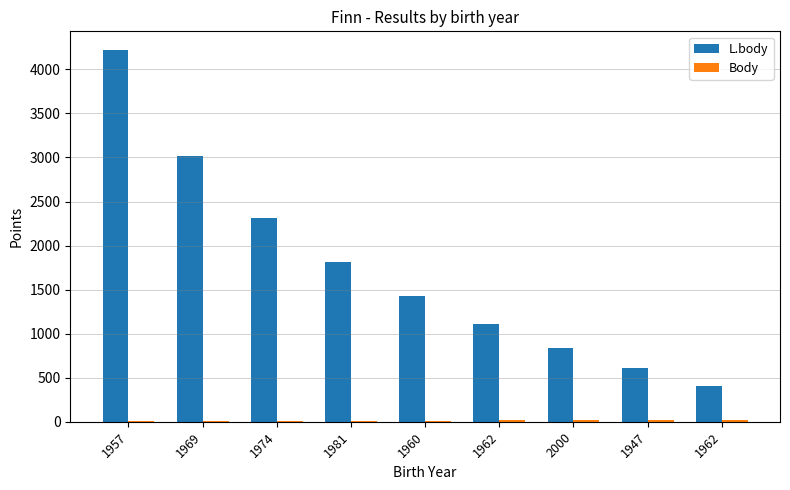

How many groups of bars are there?

9